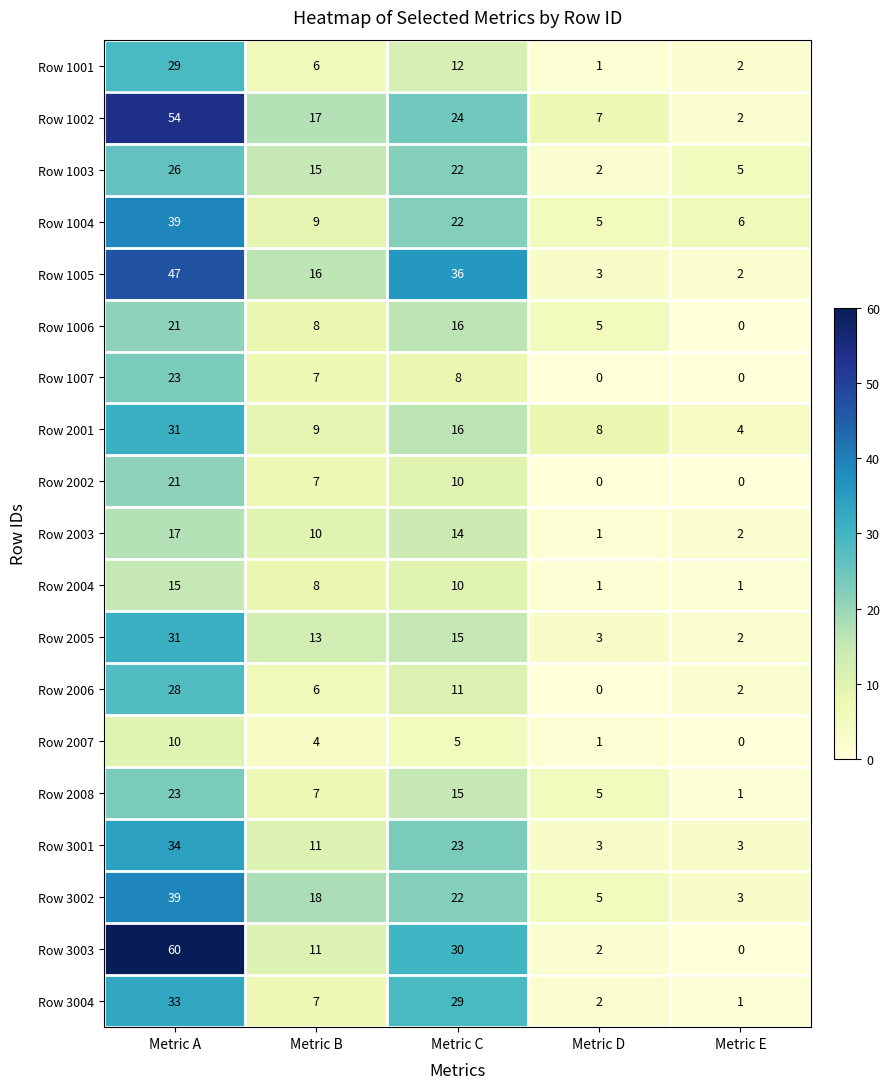

Count the Row 2007 values in the range 1 to 5.

3